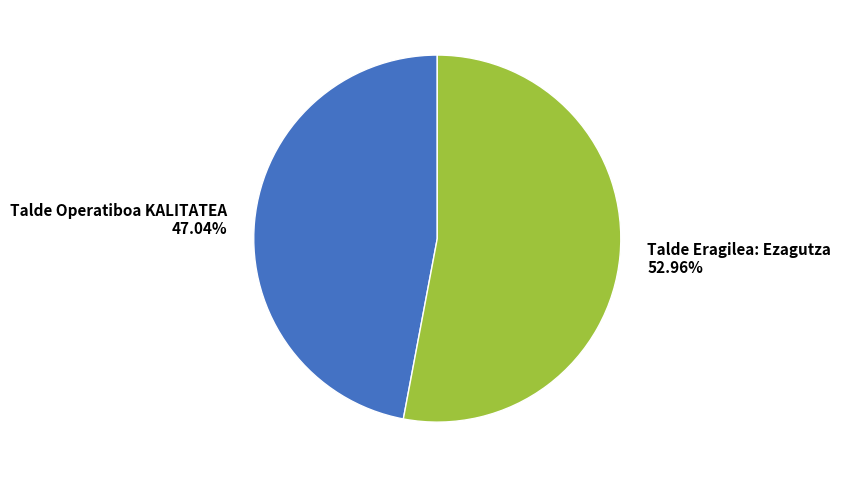

What percentage is the Talde Eragilea: Ezagutza slice, to the nearest percent?

53%